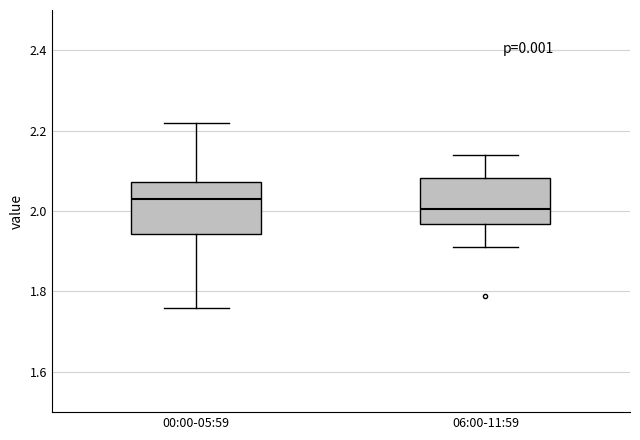

Reading left to right, read every box against the y-axis: the position of its median line, the range the box covers, and the ends of its whiskers. The values are not printed on the chart, so give them approximately, as read against the axis.

00:00-05:59: median 2.04, box 1.94 to 2.08, whiskers 1.76 to 2.22
06:00-11:59: median 2.00, box 1.96 to 2.08, whiskers 1.92 to 2.14